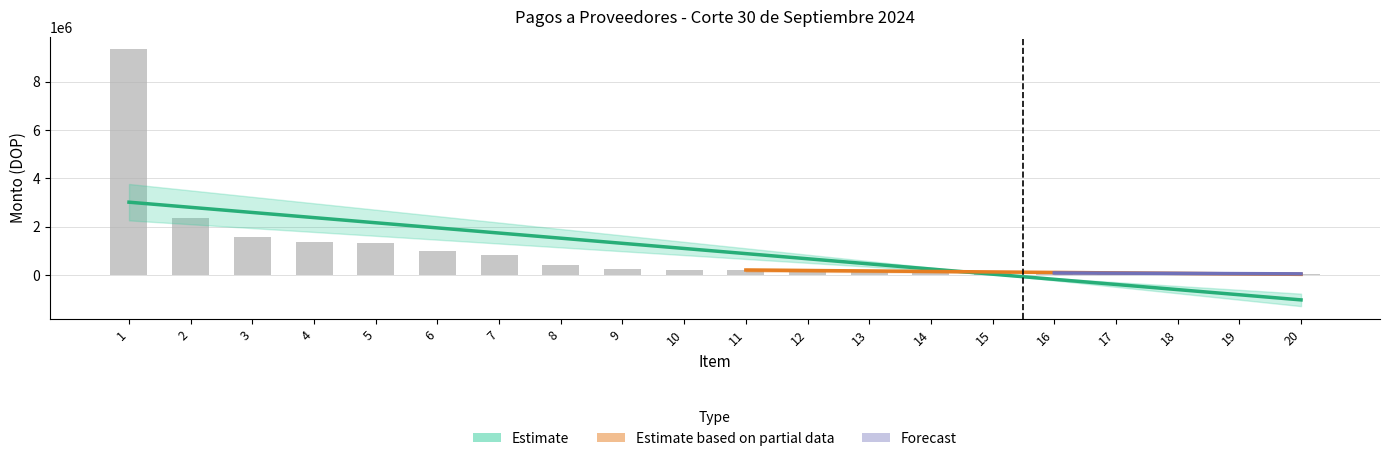

What is the difference between the maximum and minimum values in the Monto Pendiente series?

9277070.3